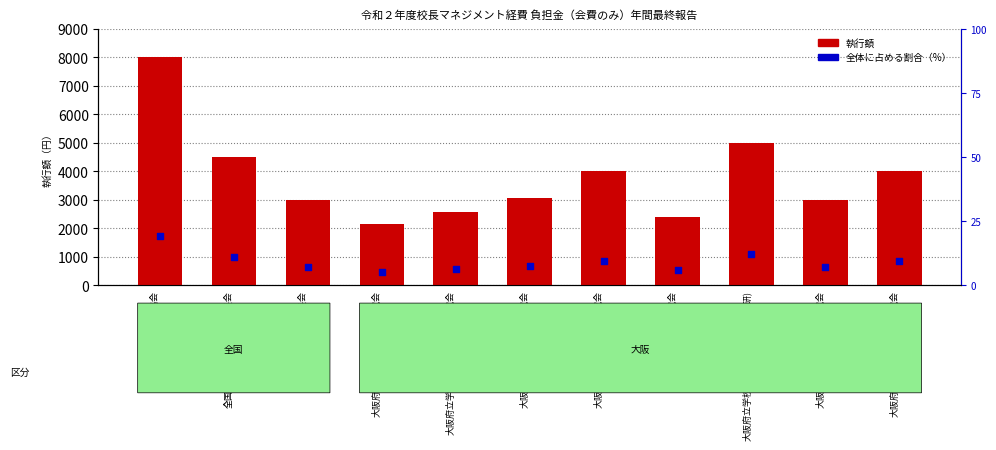

What are all the series names shown in the legend?

執行額, 全体に占める割合（%）